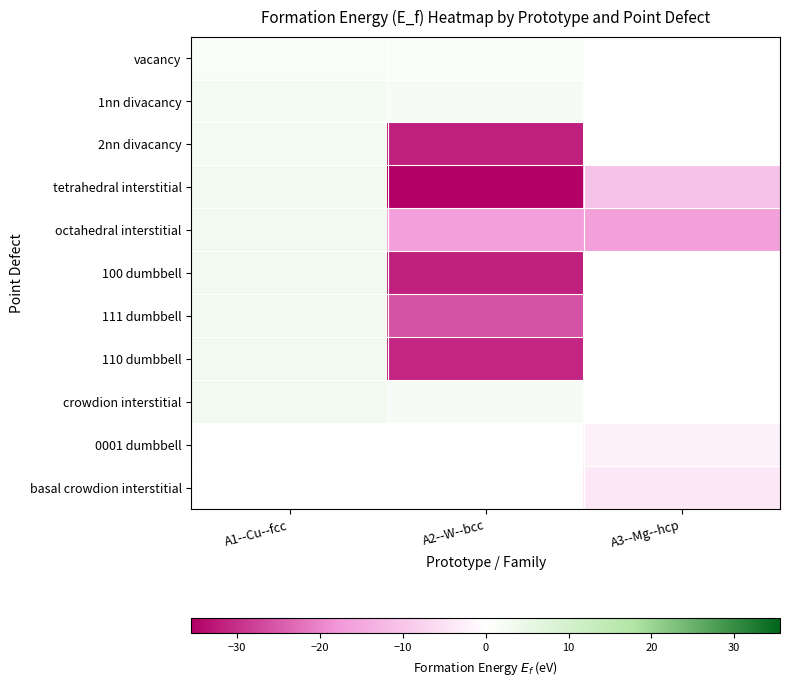

What is the difference between the highest and lowest values at A3--Mg--hcp?

16.2